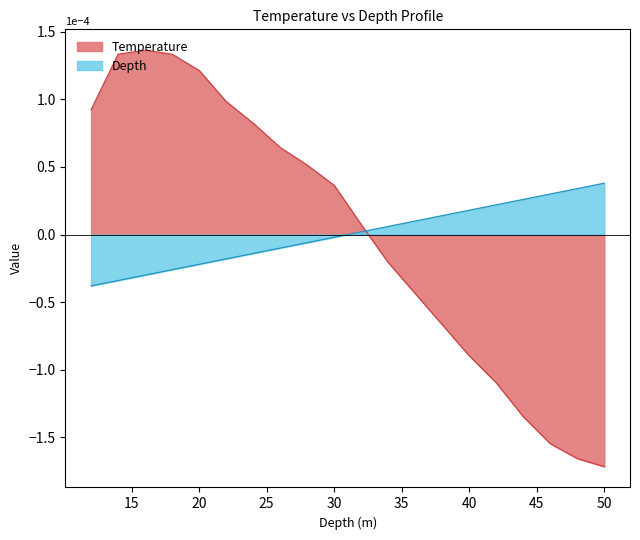

How many series are shown in this chart?

2